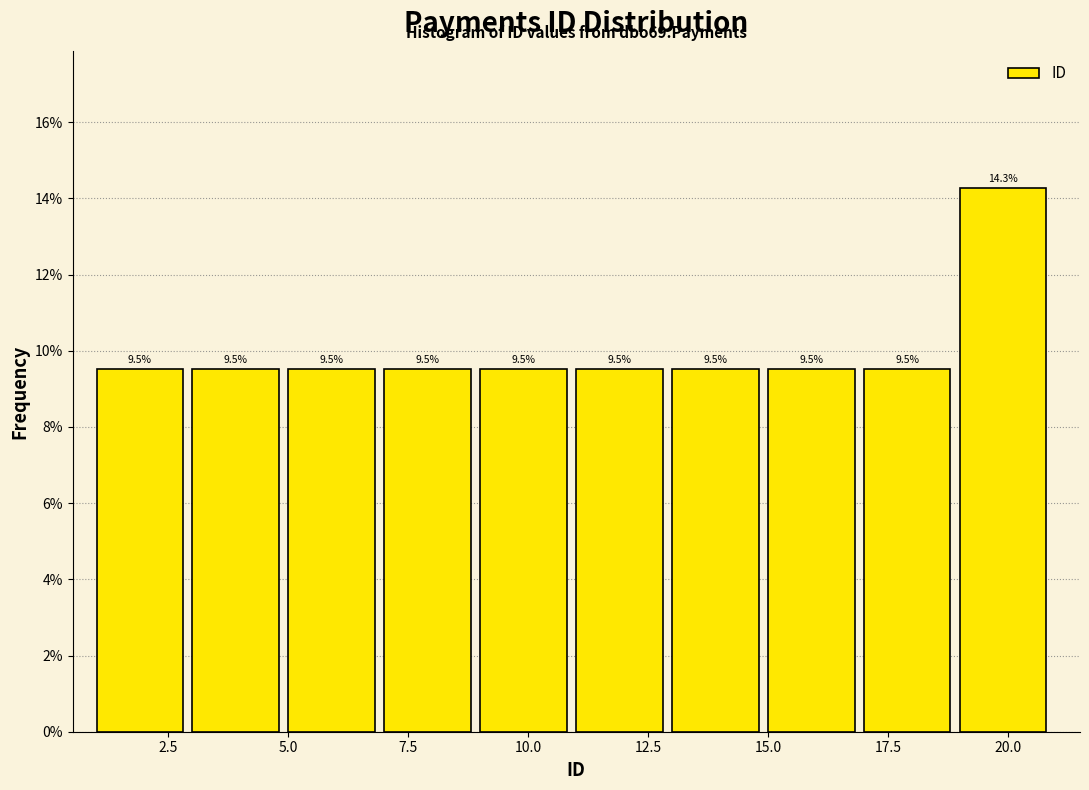

How tall is the bar that spans 9 to 11 on the x-axis?

9.5